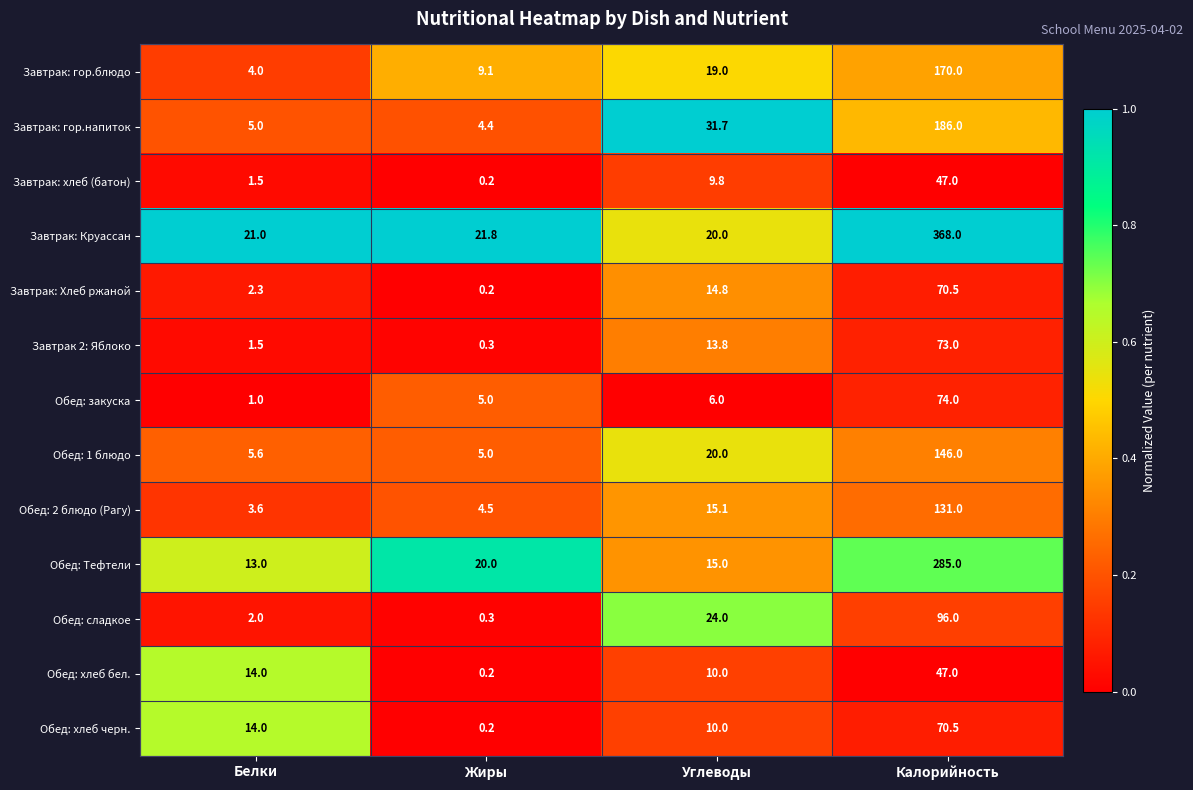

What is the greatest value displayed?

368.0